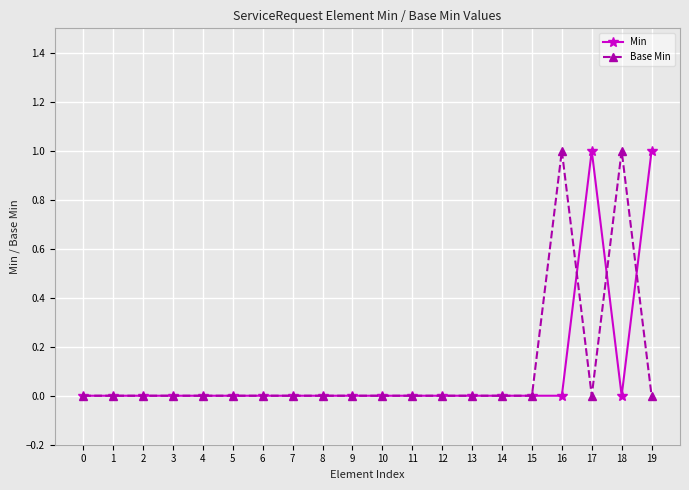

What is the value of the Min point at the 18th from the left?

1